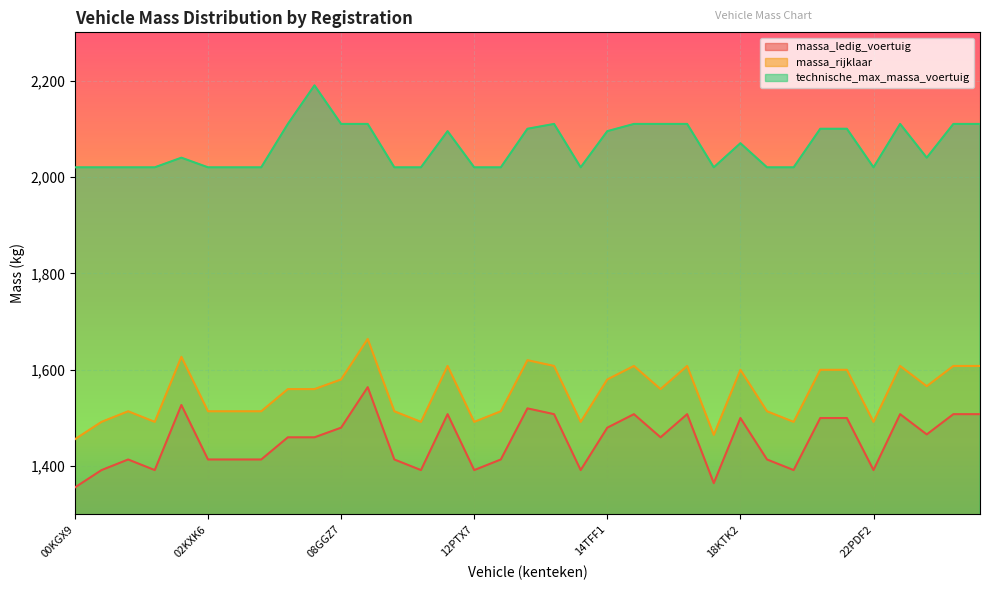

What are all the series names shown in the legend?

massa_ledig_voertuig, massa_rijklaar, technische_max_massa_voertuig